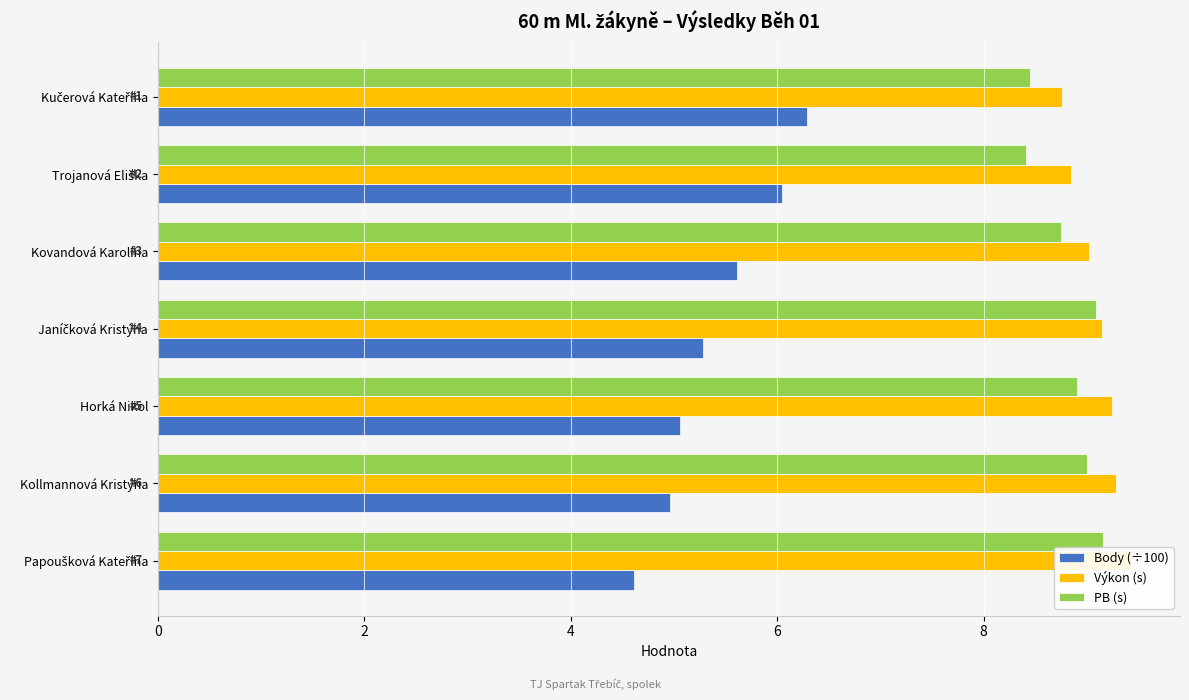

Which series has the widest spread of values?

Body (÷100)